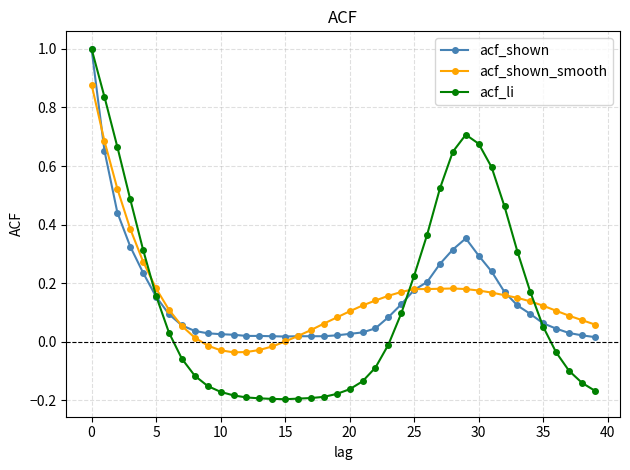

Which series has the widest spread of values?

acf_li